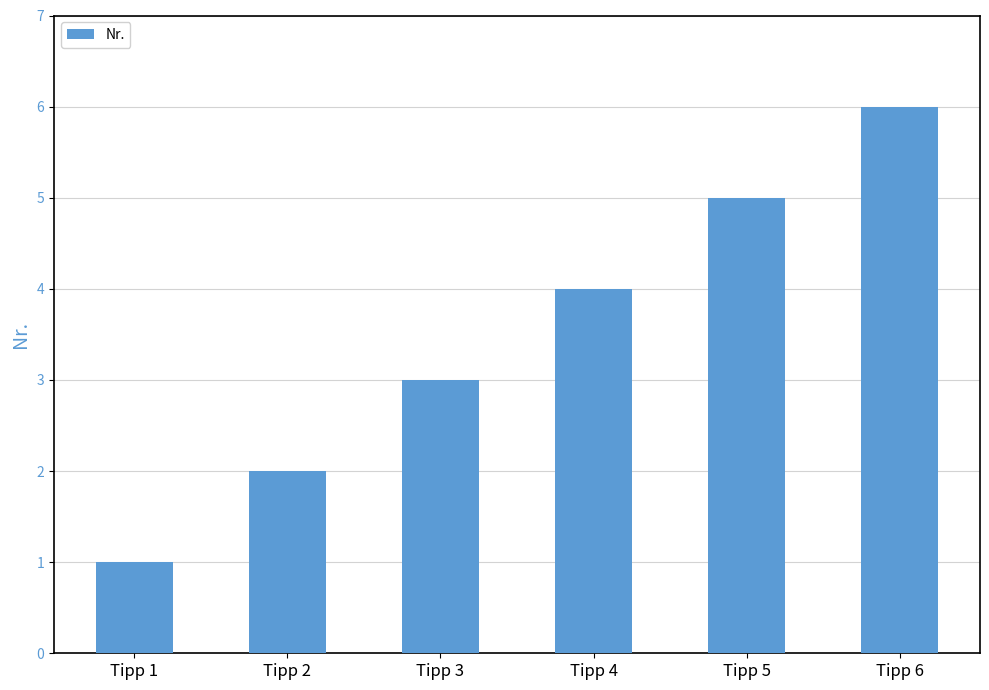

What is the minimum value shown in the chart?

1